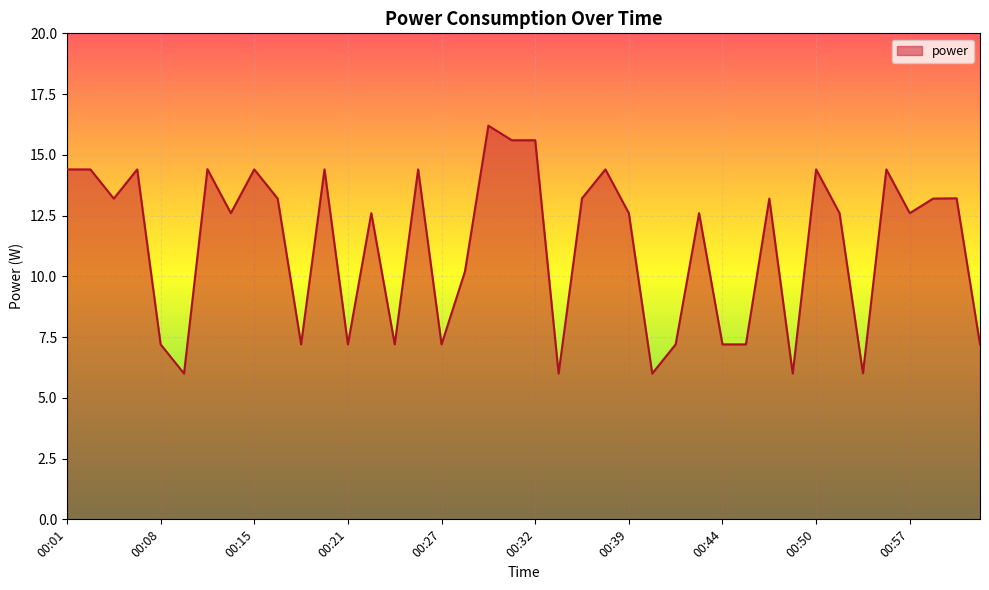

What is the smallest value displayed?

6.0